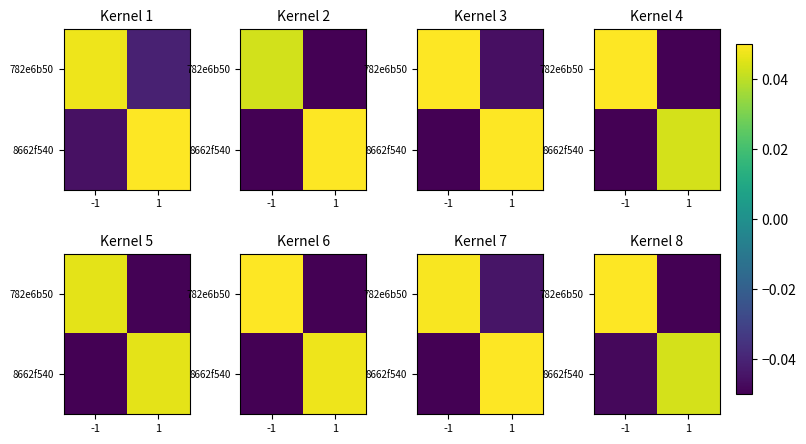

How many values in 782e6b50 are above zero?

1